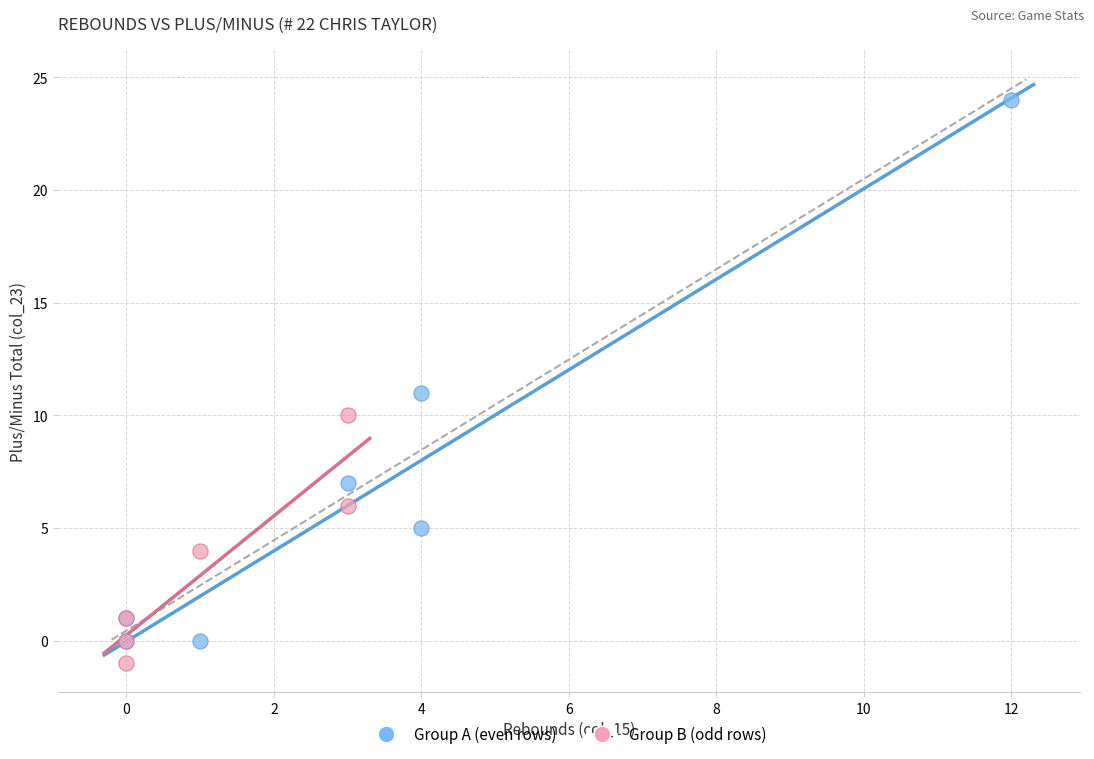

Which series contains the highest Y value?

Group A (even rows)